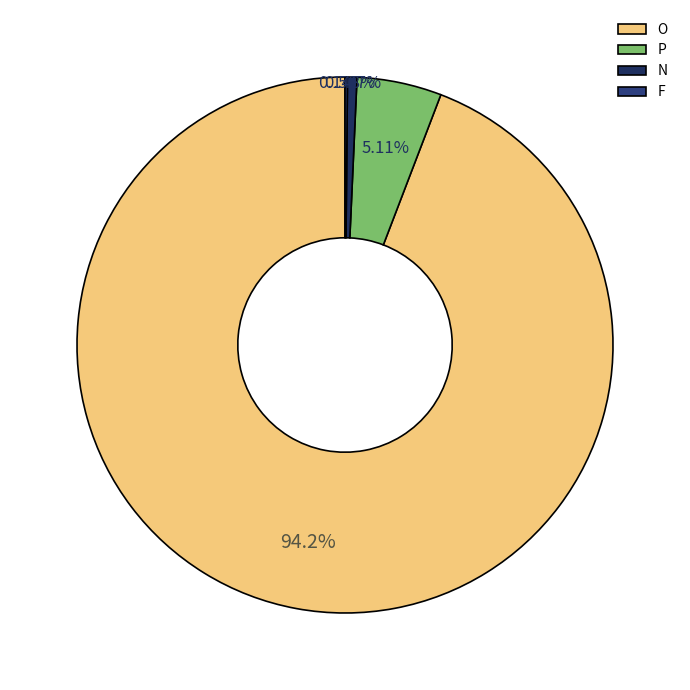

To the nearest percent, what is the combined percentage of O and N?

95%